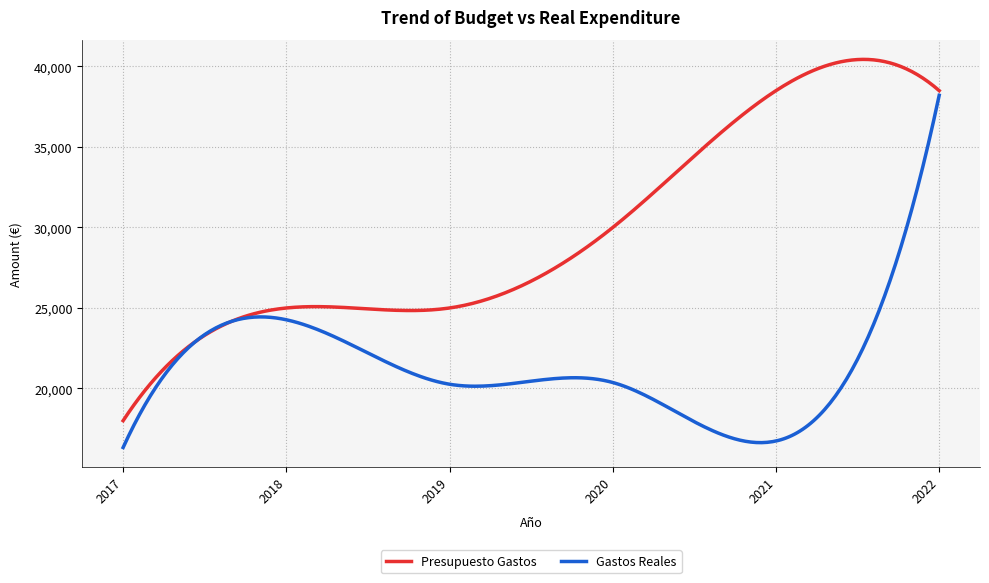

What is the sum of all Presupuesto Gastos values?

8925210.2